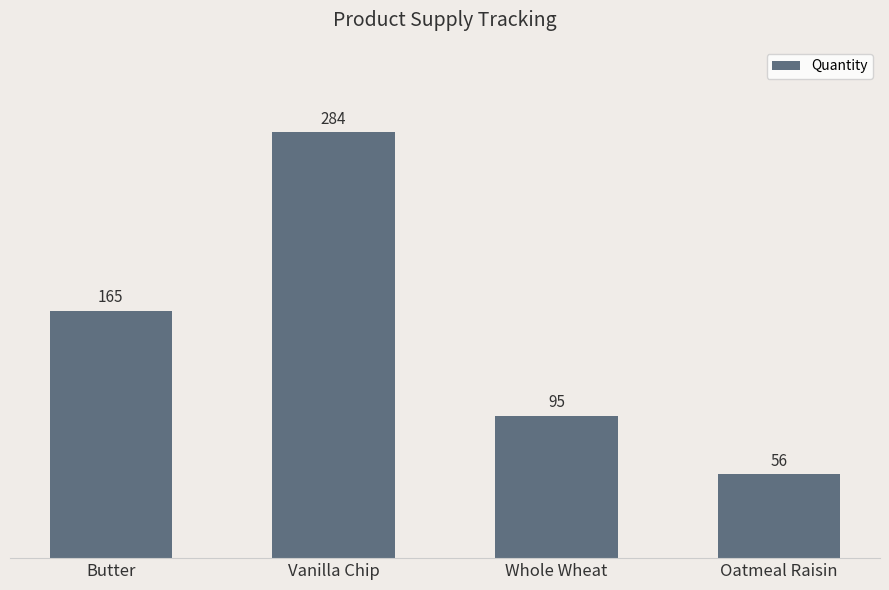

Count the values in the range 95 to 284.

3